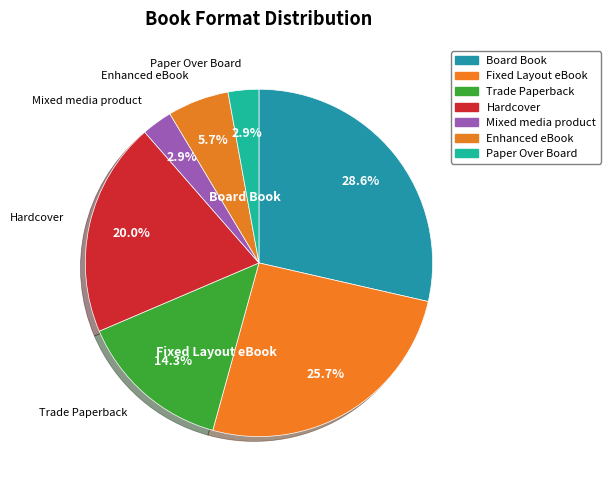

What percentage is the Paper Over Board slice, to the nearest percent?

3%